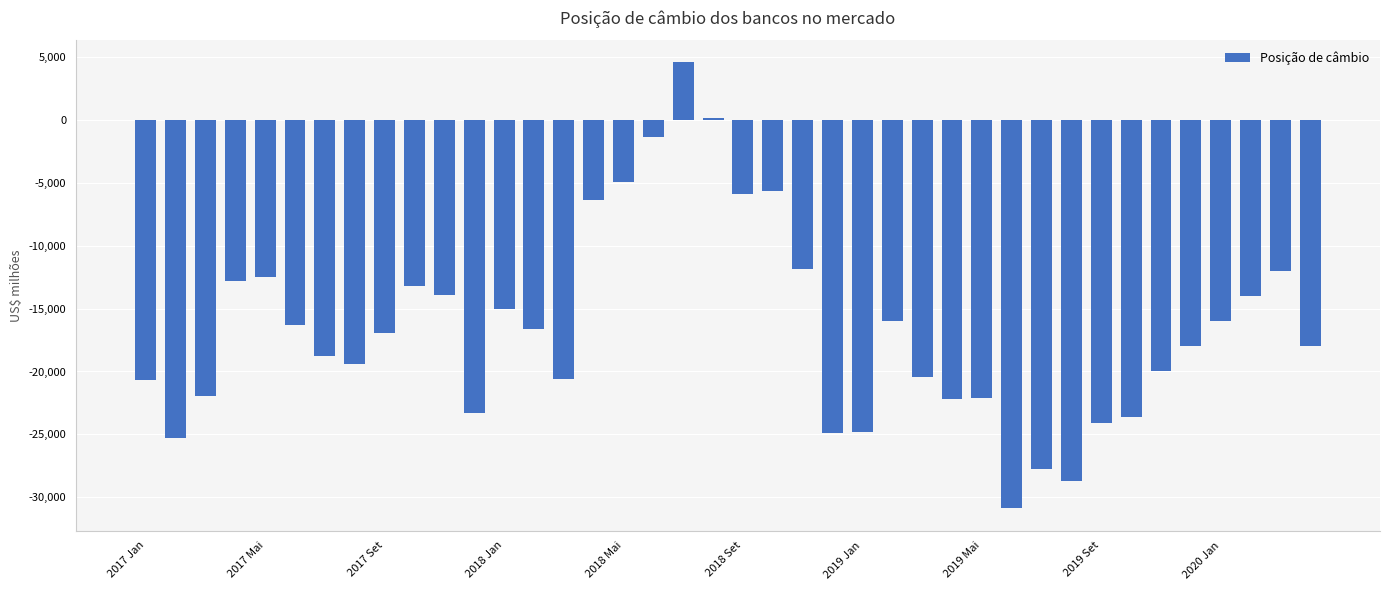

What is the smallest value displayed?

-30866.5